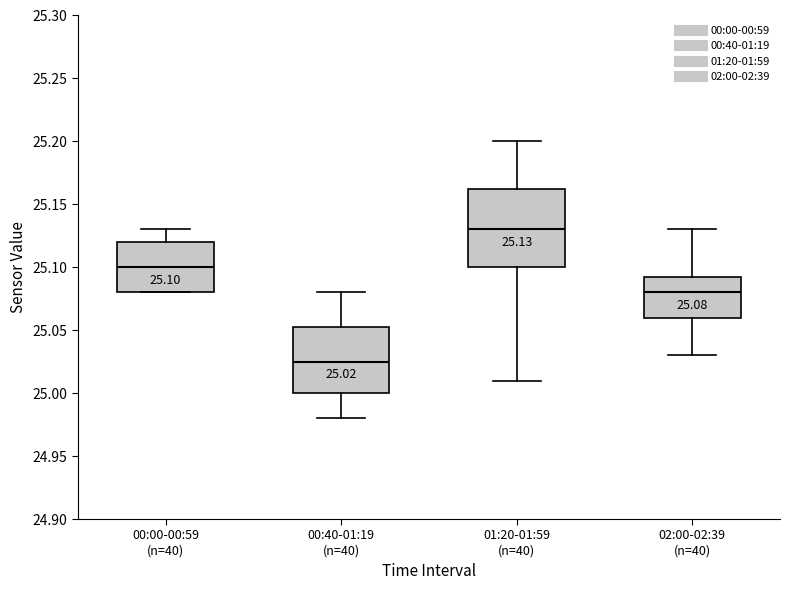

Which box's median line is the lowest?

00:40-01:19 (n=40)